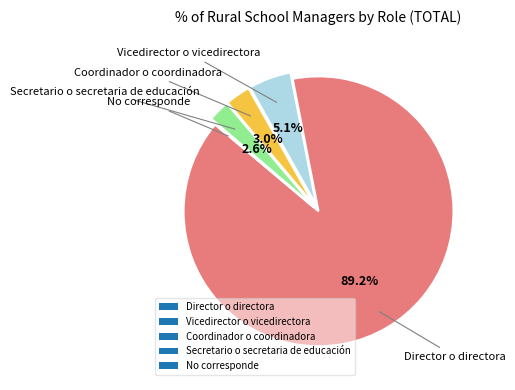

What is the largest slice in the pie chart?

Director o directora